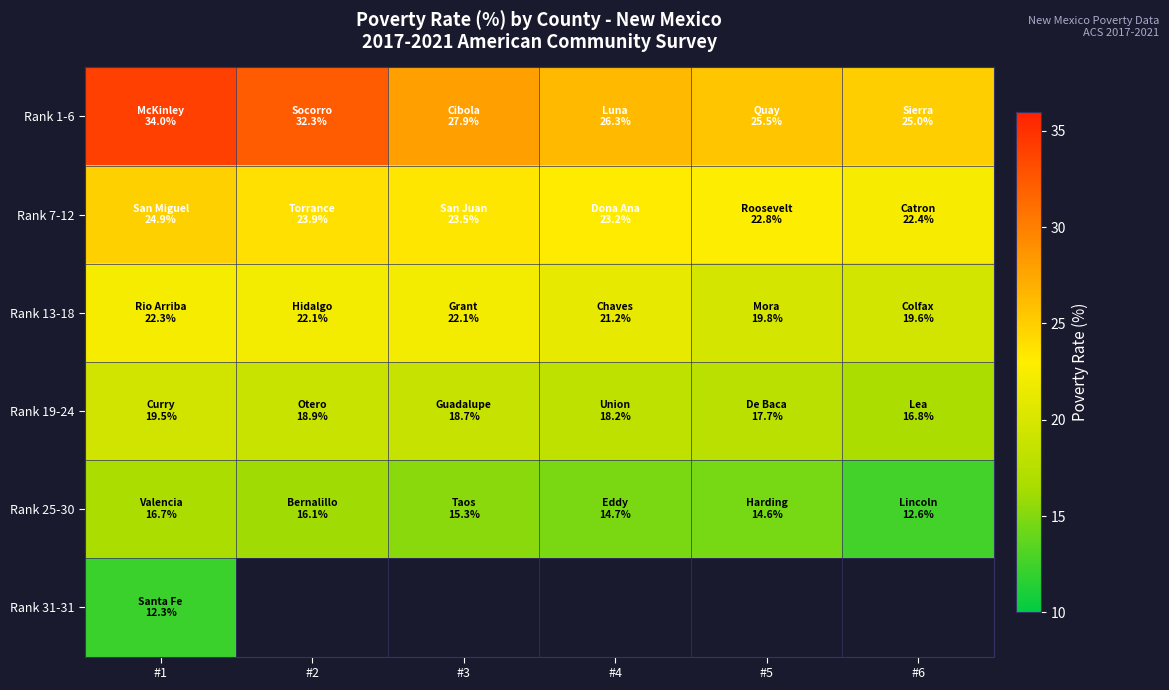

Where is Rank 7-12 nearest to the value 23?

#4